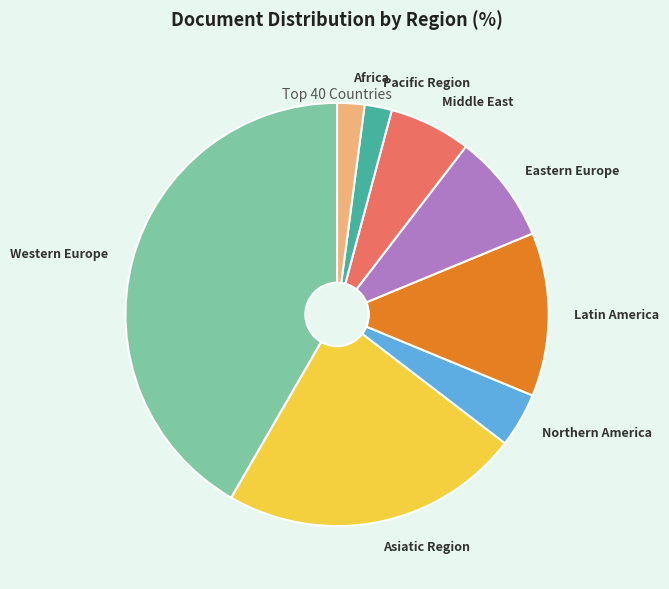

Which has a higher value, Pacific Region or Northern America?

Northern America